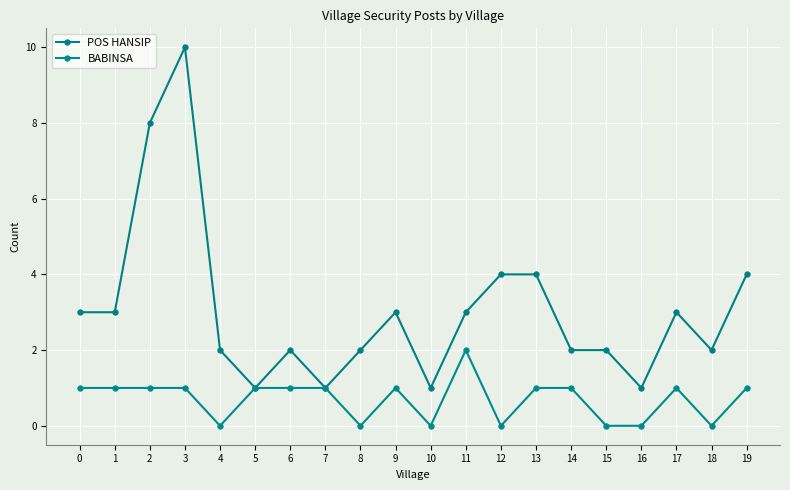

True or false: BABINSA has a value of 1 at 17.

True